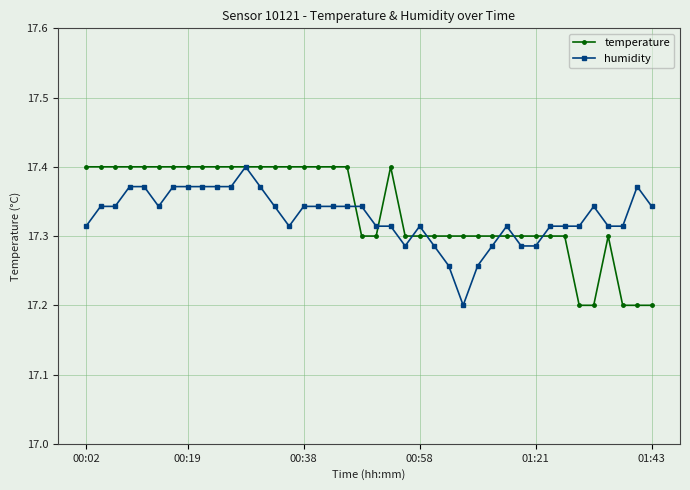

True or false: humidity has more than 2 interior local peaks.

True